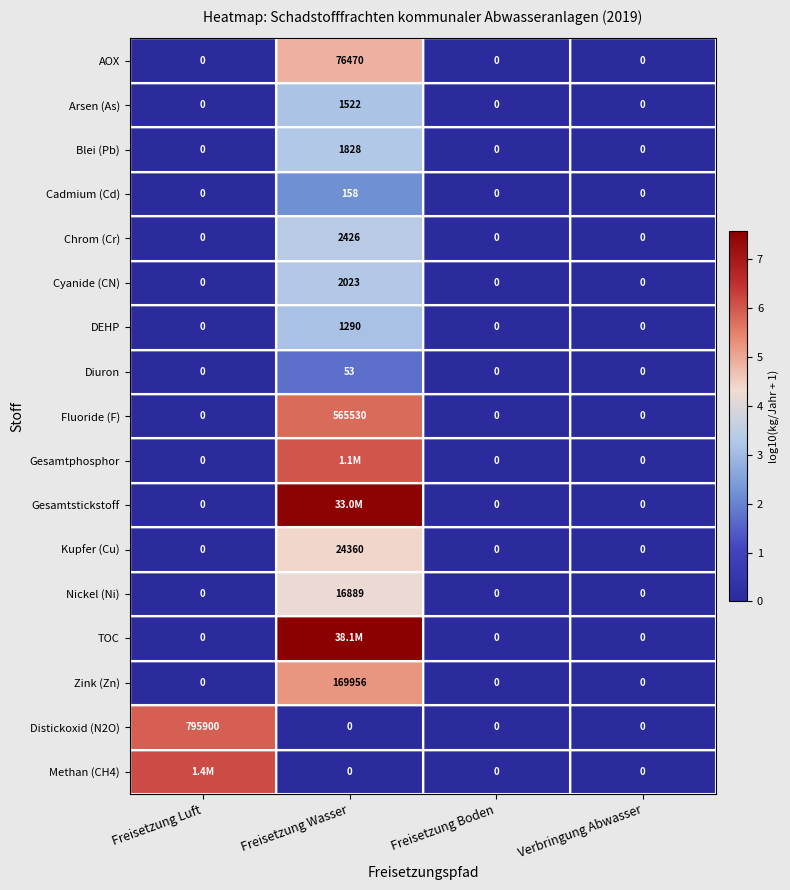

What is the highest value of the Kupfer (Cu) series?

4.4